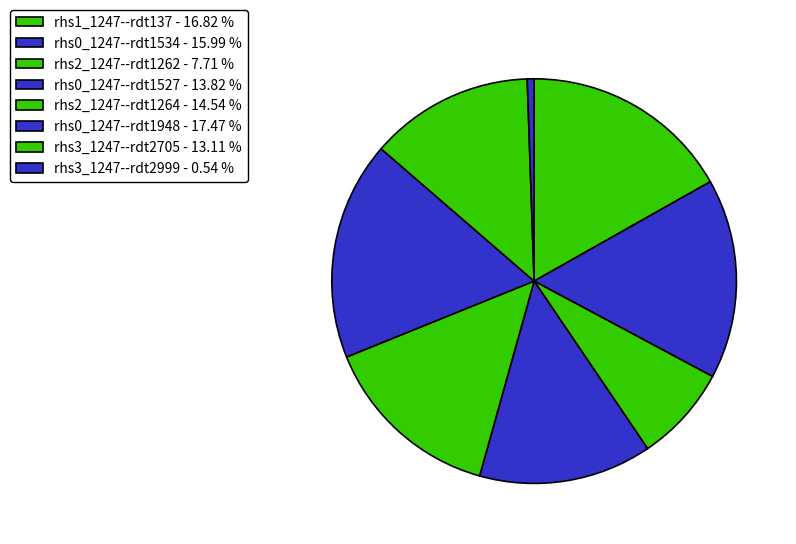

Count the number of slices in the pie.

8